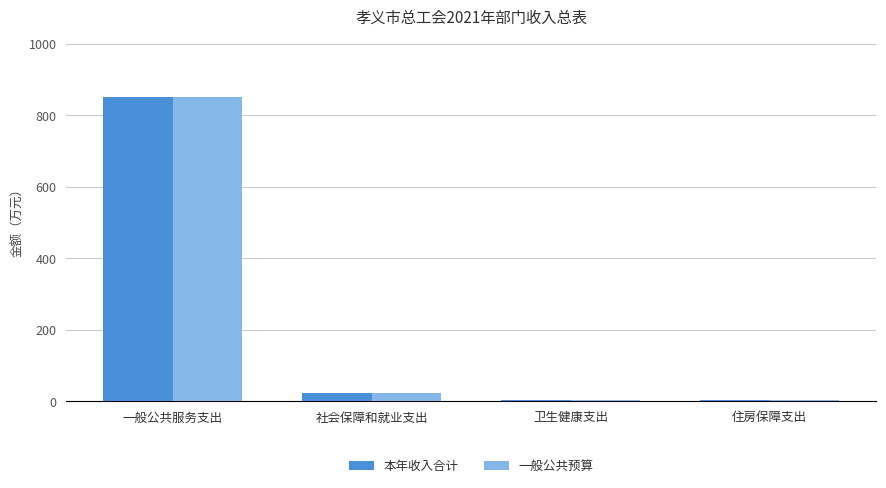

The value of 本年收入合计 at 社会保障和就业支出 is 22.6. True or false?

True